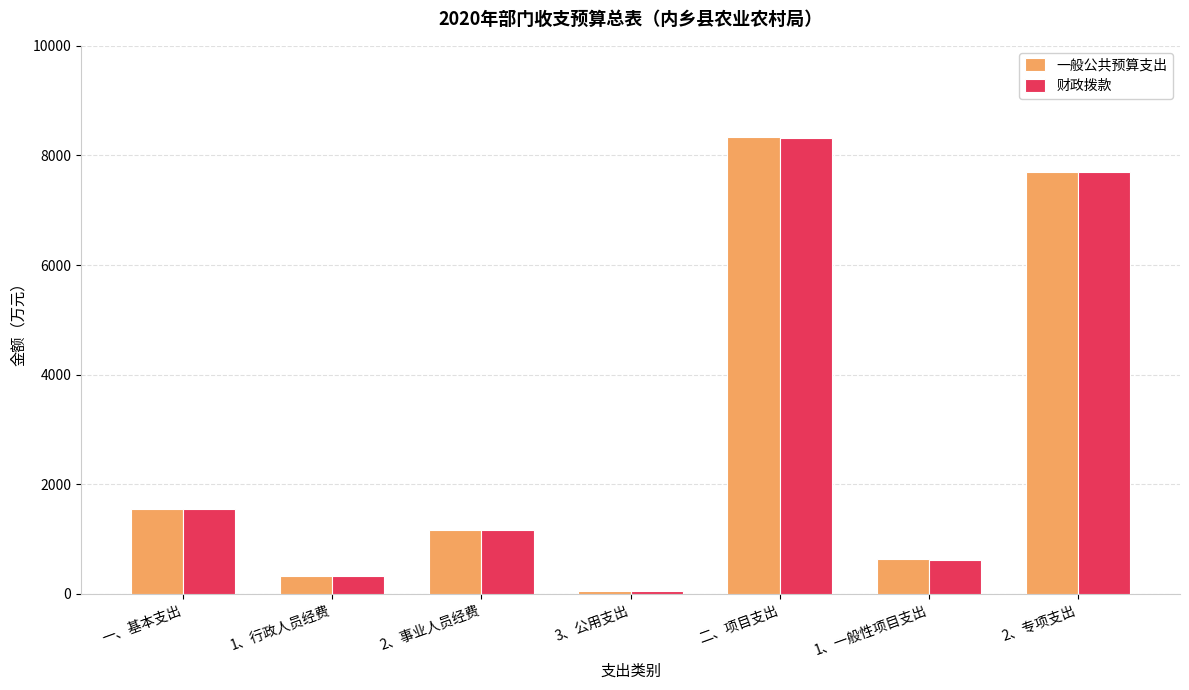

Reading left to right, what are all the values shown in this chart?

一般公共预算支出: 1556.5	333.9	1171.2	51.3	8338.9	644.9	7694.0
财政拨款: 1556.5	333.9	1171.2	51.3	8318.9	624.9	7694.0